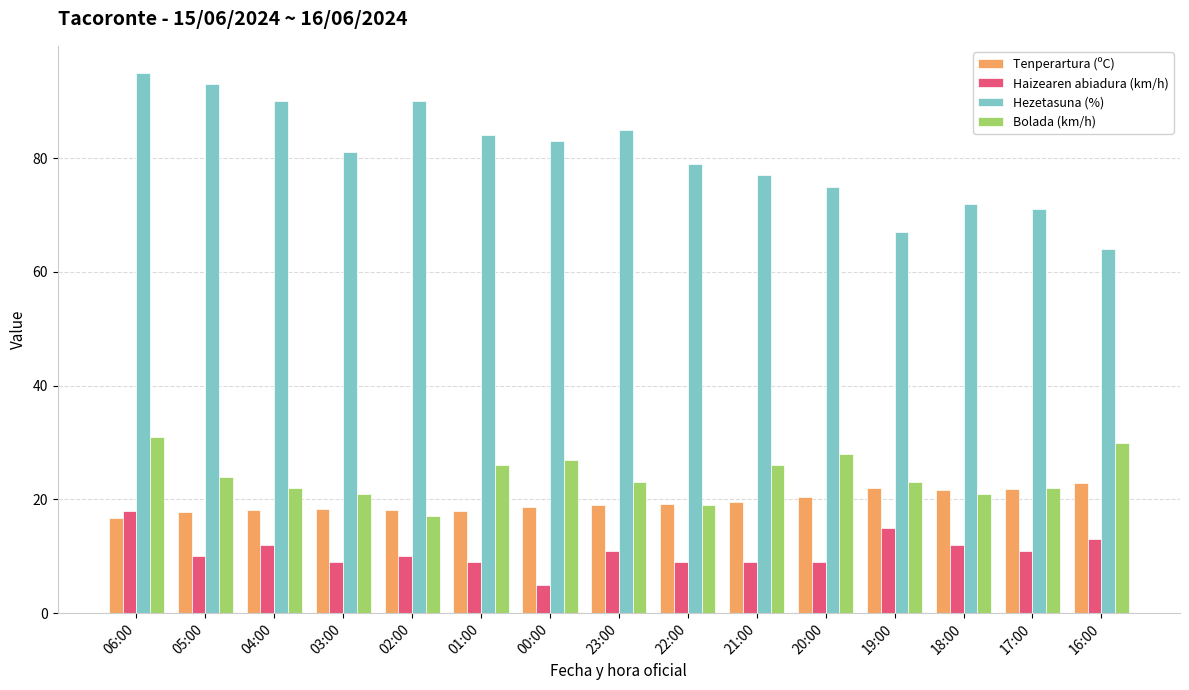

The value of Tenperartura (ºC) at 03:00 is 5.0. True or false?

False